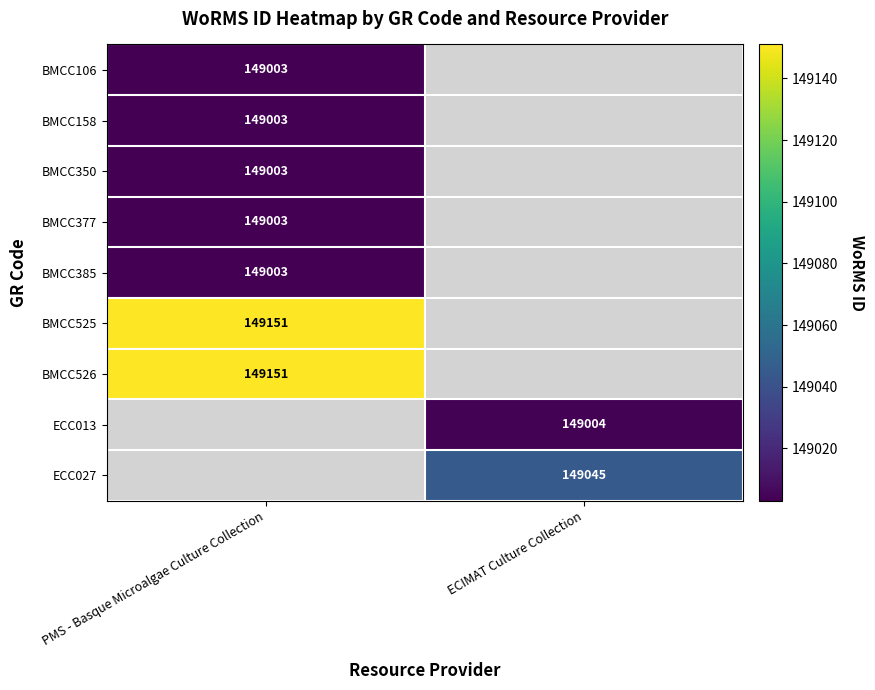

The value of BMCC377 at PMS - Basque Microalgae Culture Collection is 149003. True or false?

True